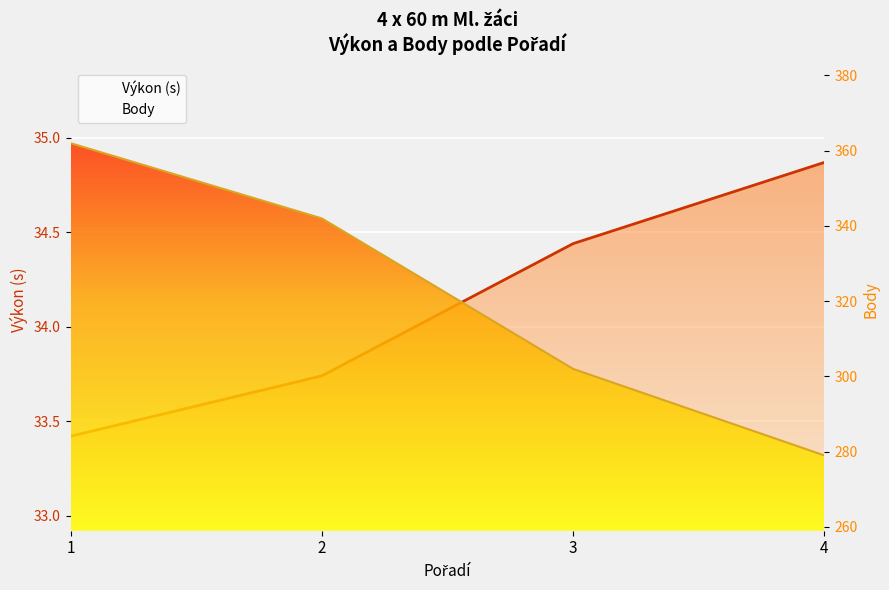

Which series has the widest spread of values?

Body